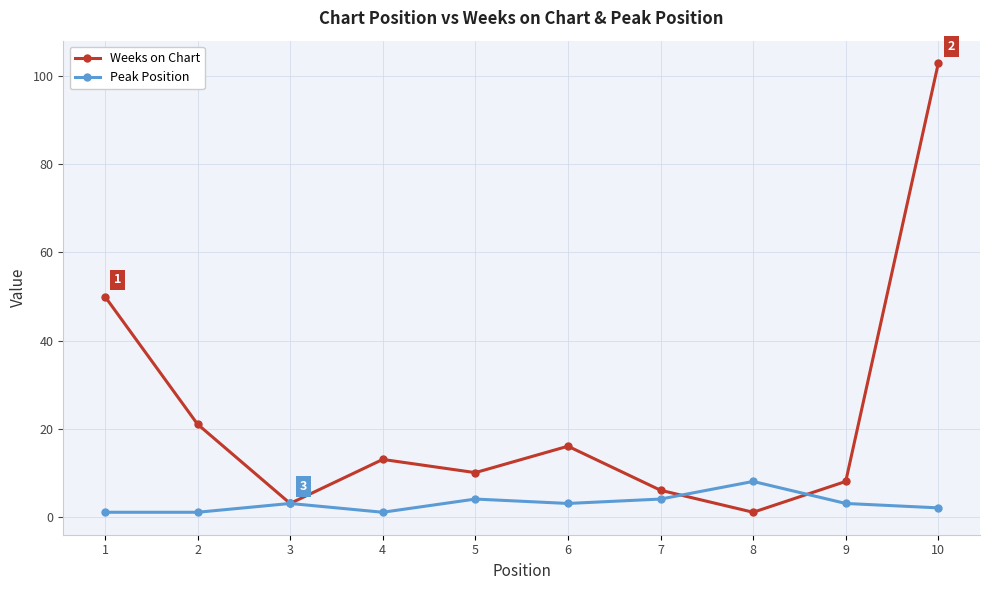

Reading left to right, what are all the values shown in this chart?

Weeks on Chart: 1=50	2=21	3=3	4=13	5=10	6=16	7=6	8=1	9=8	10=103
Peak Position: 1=1	2=1	3=3	4=1	5=4	6=3	7=4	8=8	9=3	10=2